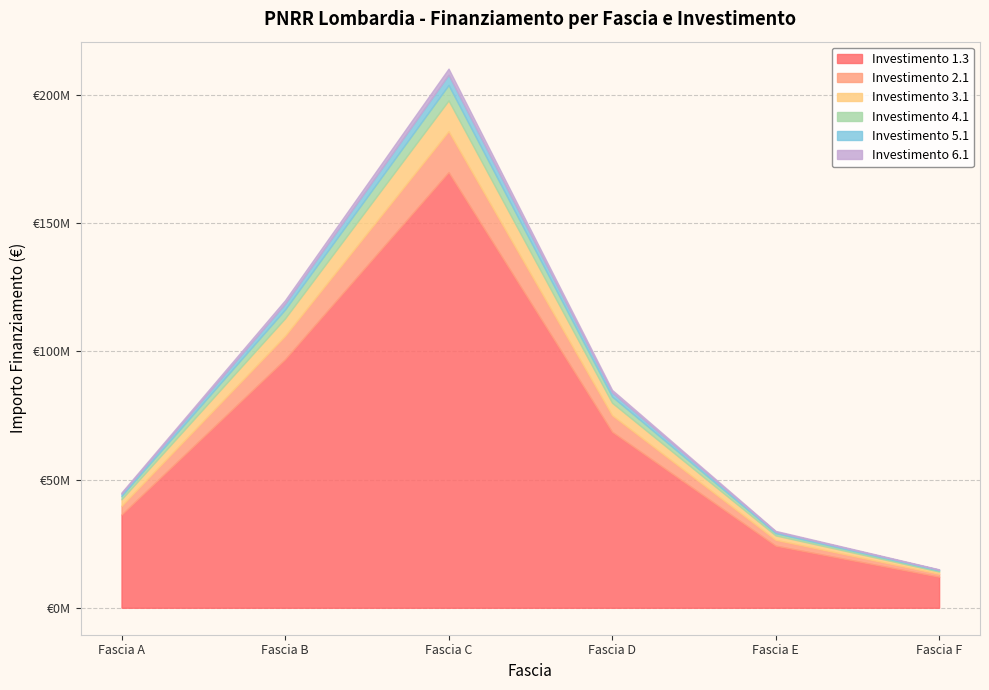

What are all the series names shown in the legend?

Investimento 1.3, Investimento 2.1, Investimento 3.1, Investimento 4.1, Investimento 5.1, Investimento 6.1